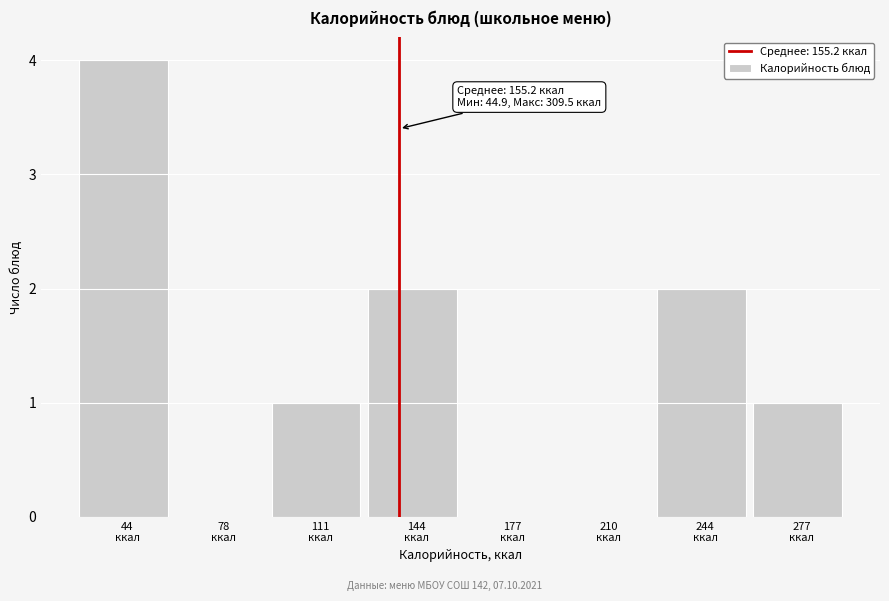

What is the maximum value shown in the chart?

4